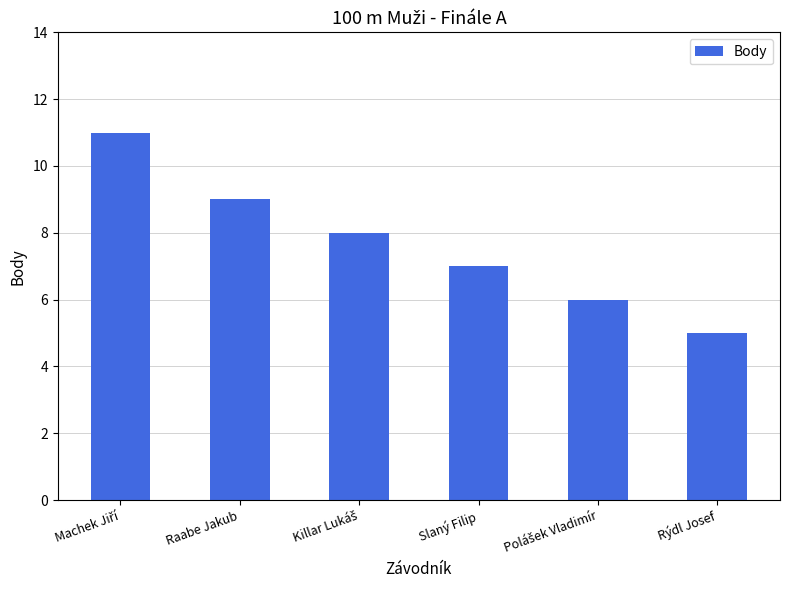

Read the value at Rýdl Josef.

5